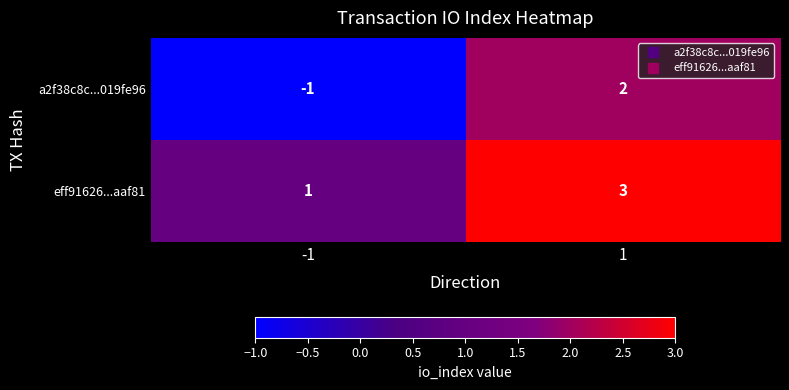

Which series has the largest total across all categories?

eff91626...aaf81